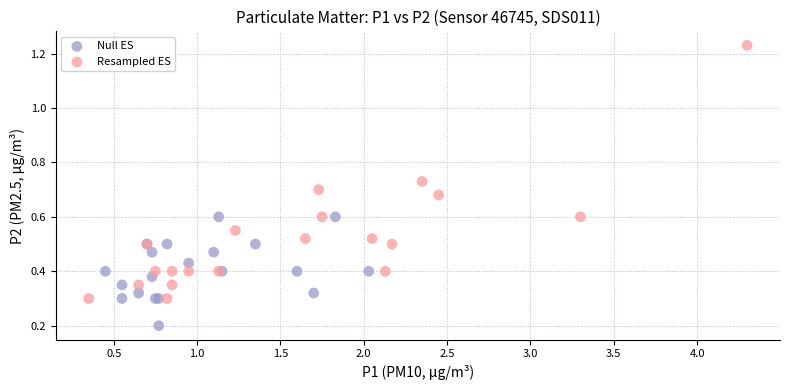

What are all the series names shown in the legend?

Null ES, Resampled ES